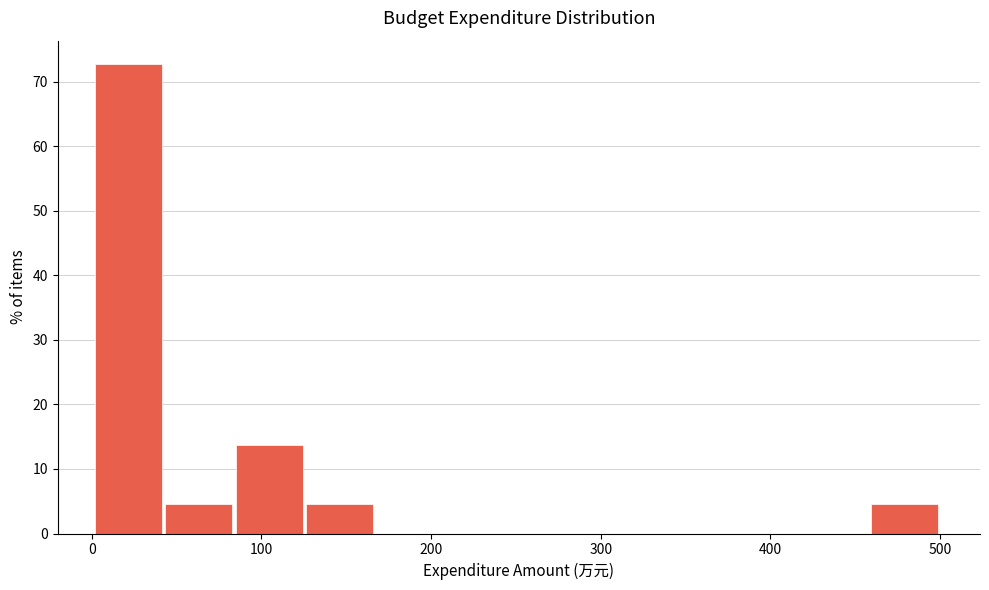

Reading left to right, list every bar in this chart as the range it spans on the x-axis followed by its height. Neither the bar edges nor the heights are printed on the chart, so give them approximately, as read against the axes.

0 to 40: 73
40 to 80: 5
80 to 130: 14
130 to 170: 5
170 to 210: 0
210 to 250: 0
250 to 290: 0
290 to 330: 0
330 to 370: 0
370 to 420: 0
420 to 460: 0
460 to 500: 5